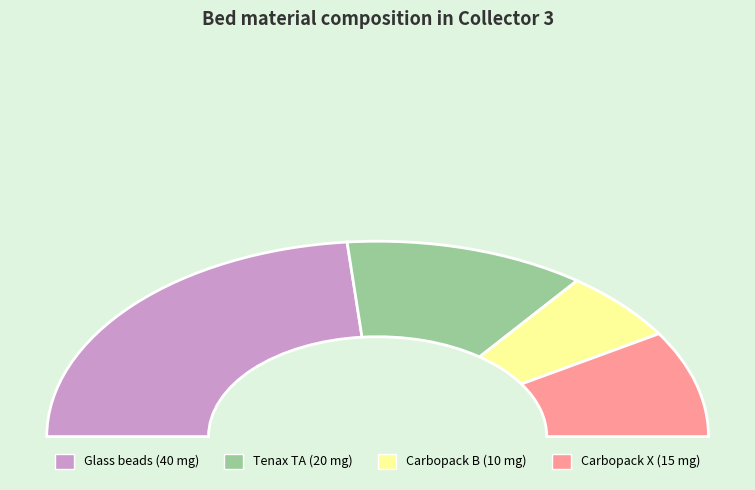

True or false: Glass beads accounts for 47% of the total.

True